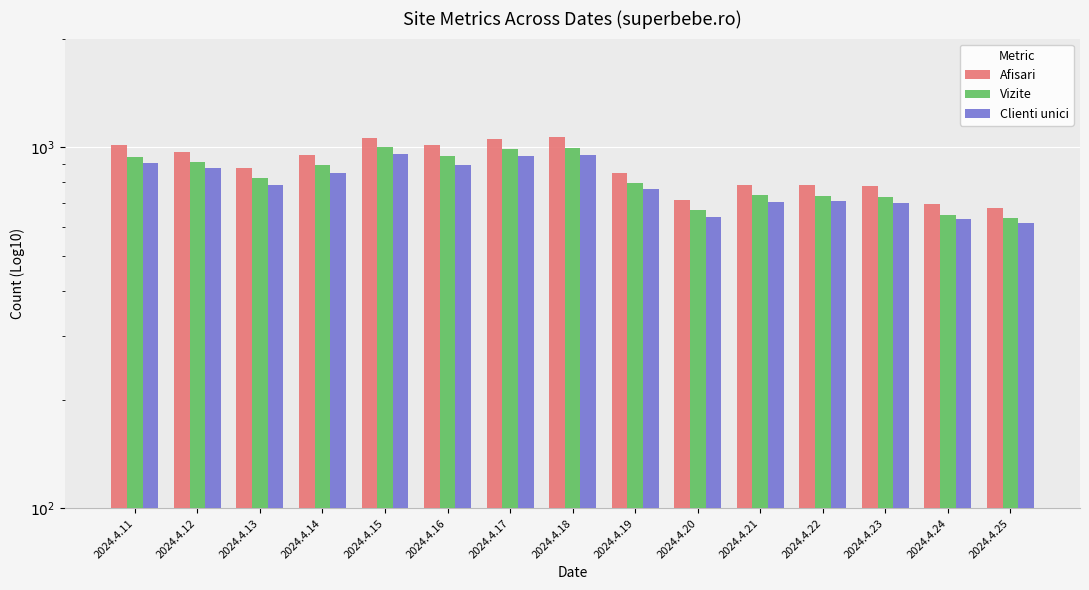

How many categories are shown in the chart?

15